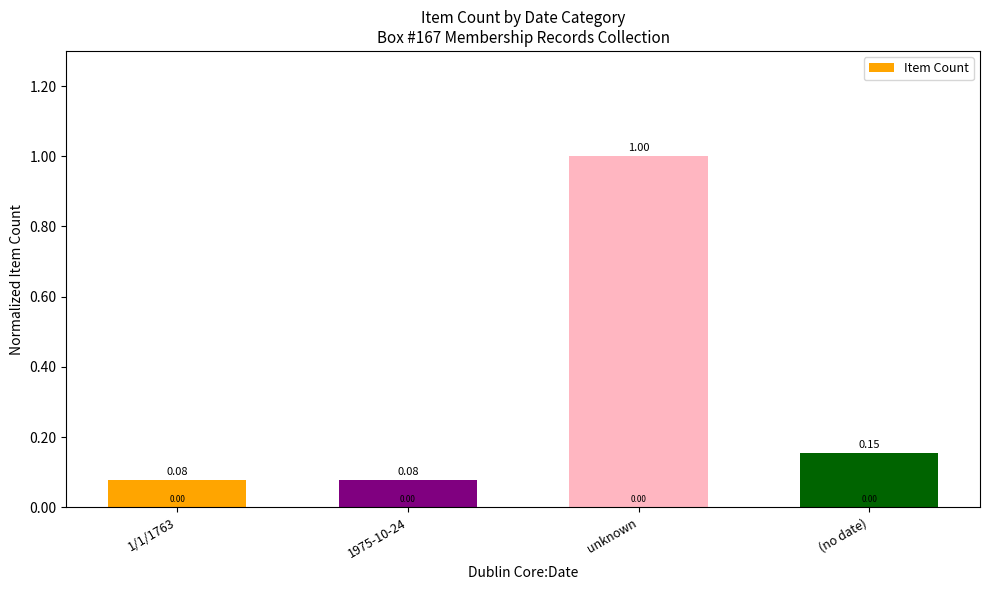

What is the label of the 4th bar from the left?

(no date)